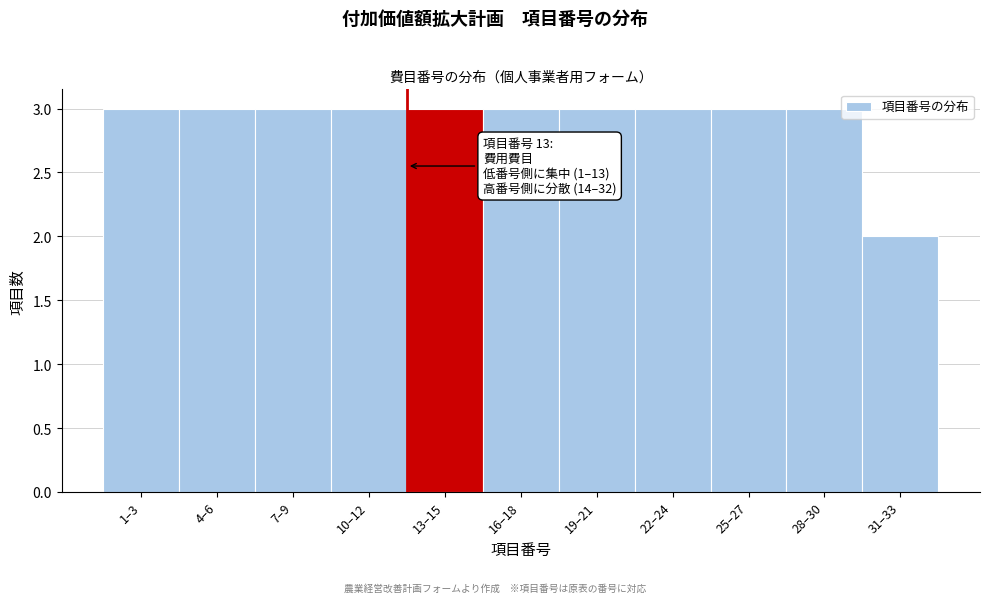

Reading left to right, extract all data points from this chart.

1–3=3	4–6=3	7–9=3	10–12=3	13–15=3	16–18=3	19–21=3	22–24=3	25–27=3	28–30=3	31–33=2